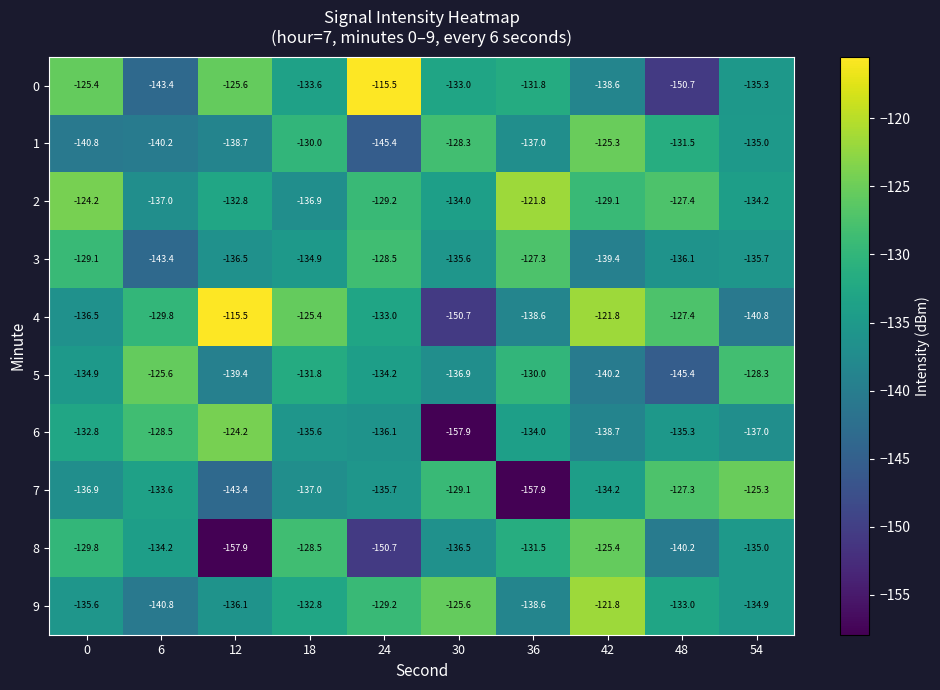

The value of 1 at 42 is -125.3. True or false?

True